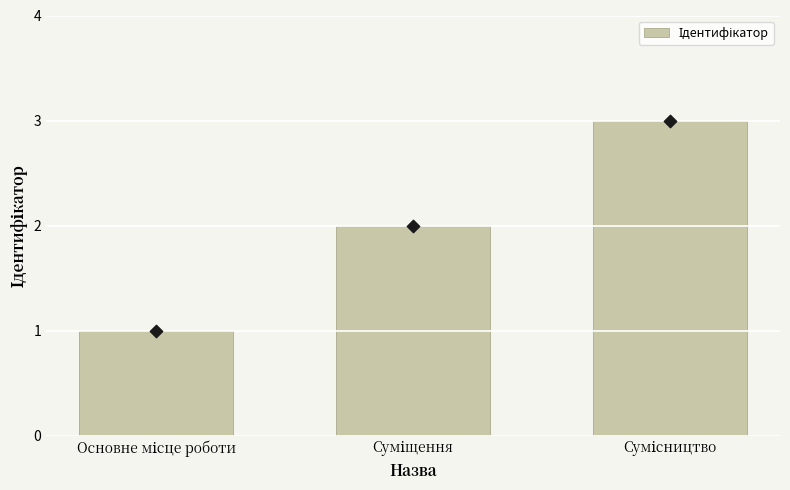

Which has a higher value, Сумісництво or Основне місце роботи?

Сумісництво